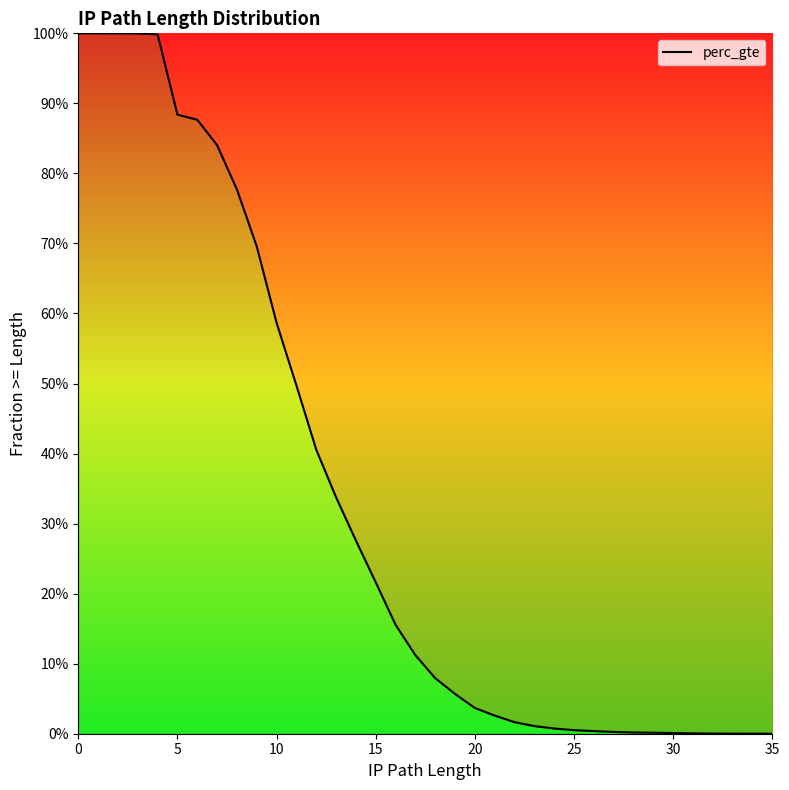

What is the value of the 6th point from the left?

0.9